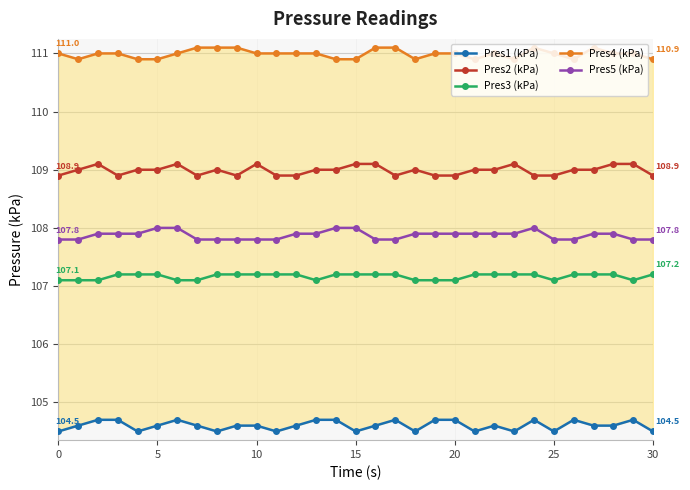

True or false: Pres1 (kPa) and Pres2 (kPa) intersect in this chart.

False